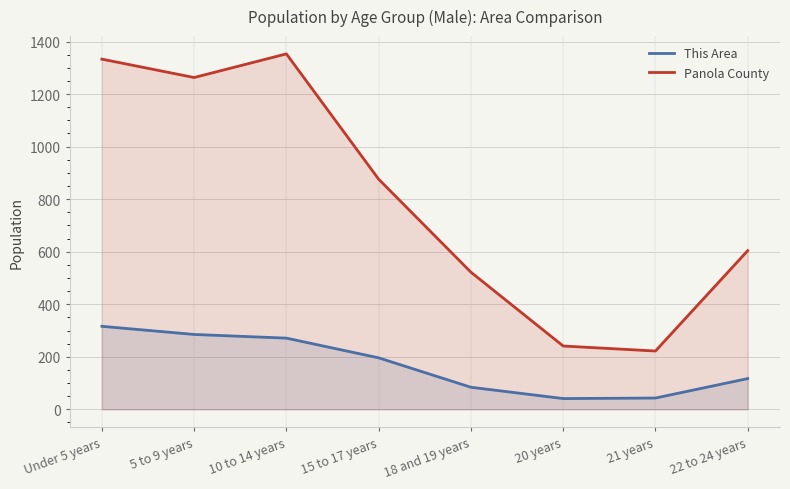

Is it true that This Area equals 55 at 22 to 24 years?

False